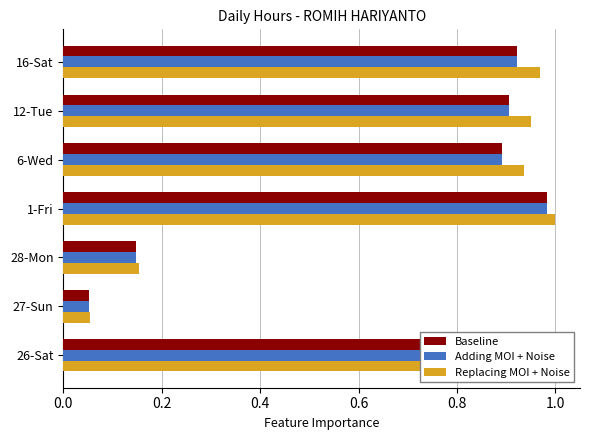

What is the average value of the Replacing MOI + Noise series?

0.7